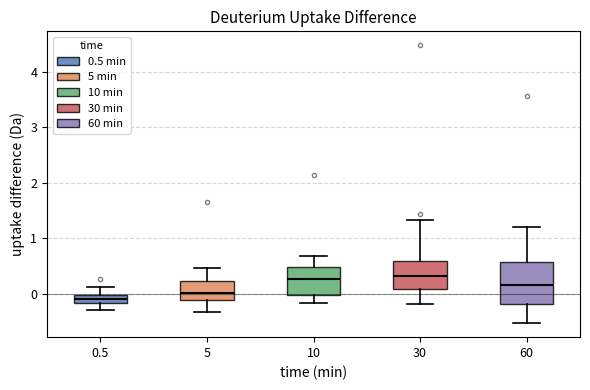

Comparing the boxes themselves (not the whiskers), which one is the tallest?

60